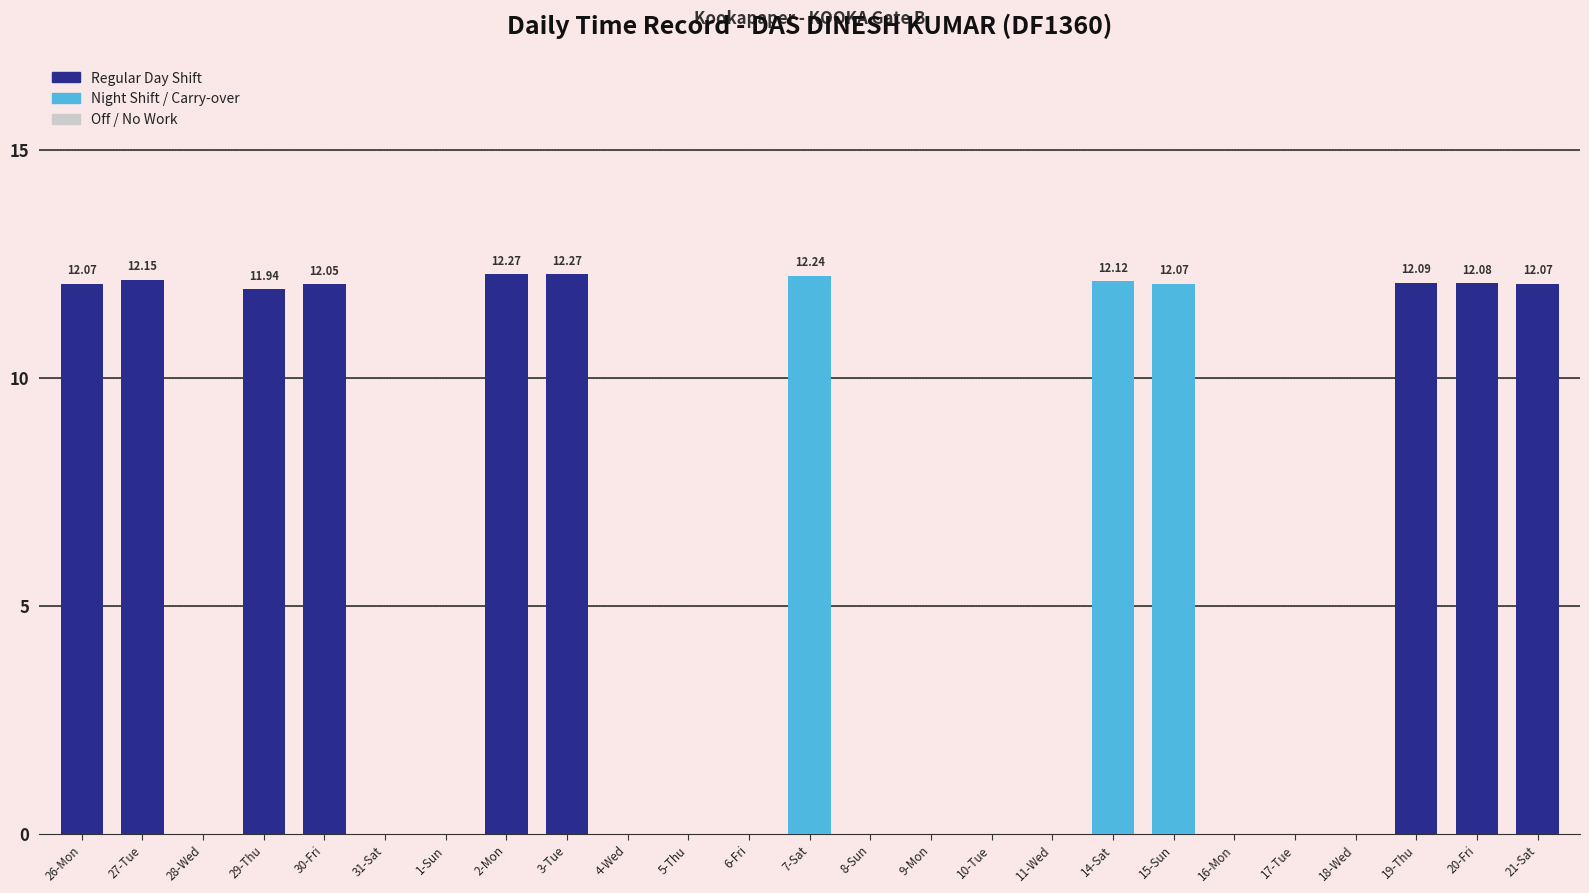

Approximately how many times larger is the value at 7-Sat compared to 20-Fri?

1.0